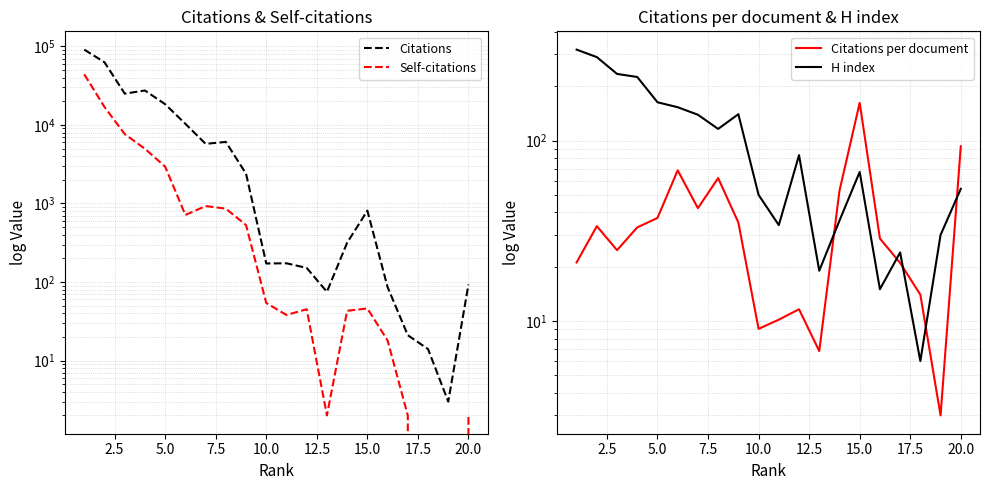

Does the chart have visible grid lines?

Yes